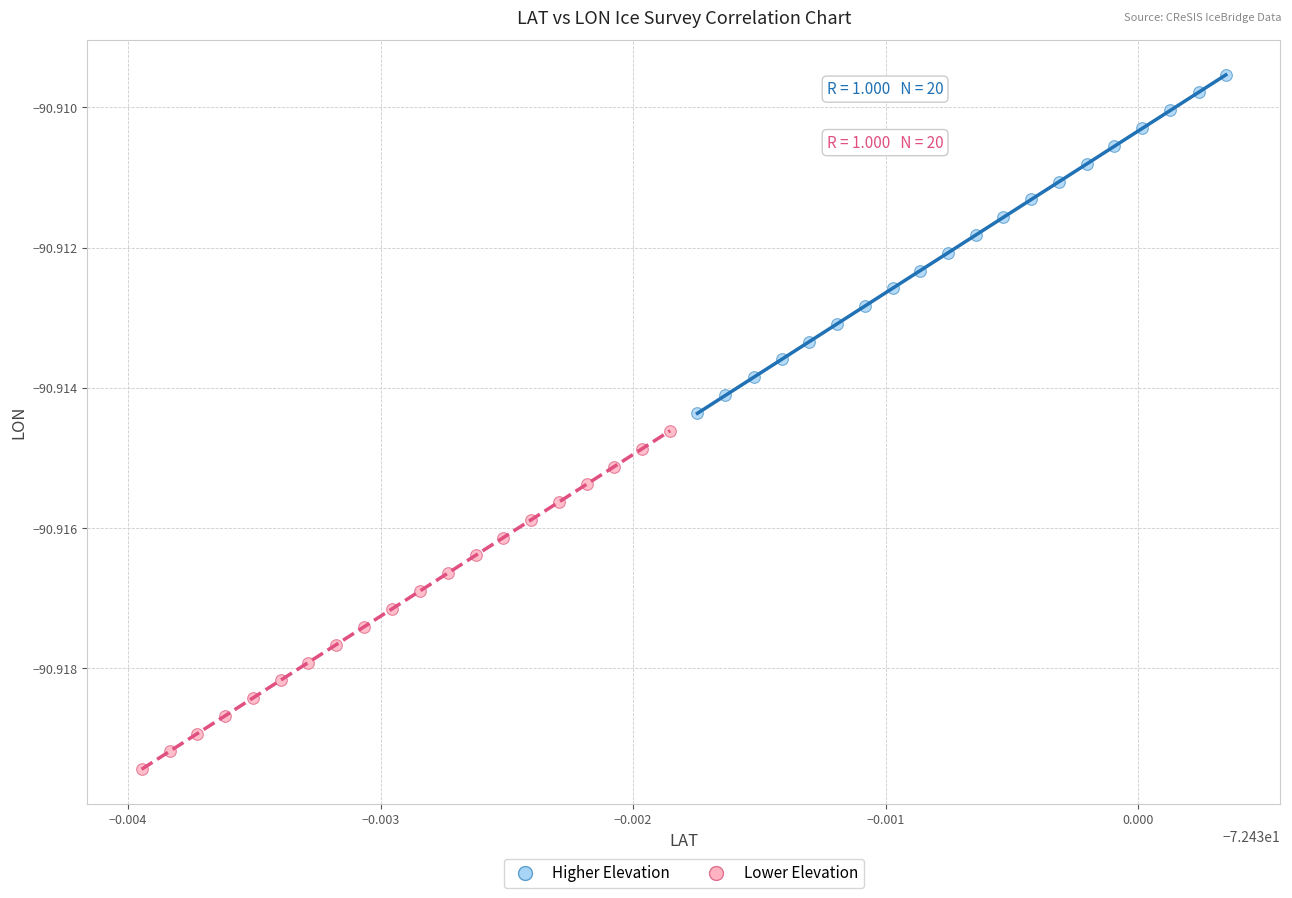

Which series has the widest spread of Y values?

Lower Elevation